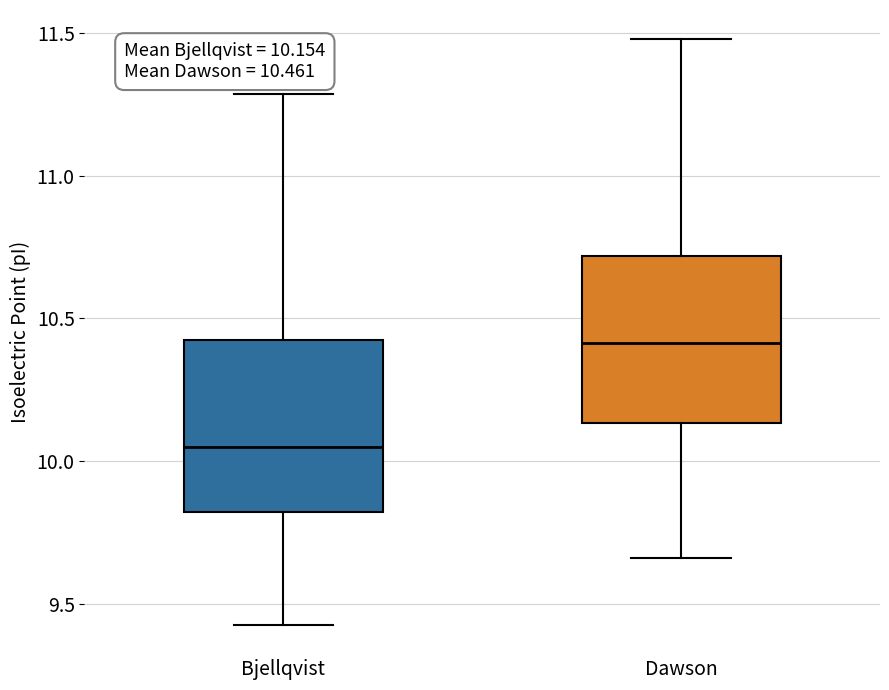

Which box's median line is the lowest?

Bjellqvist